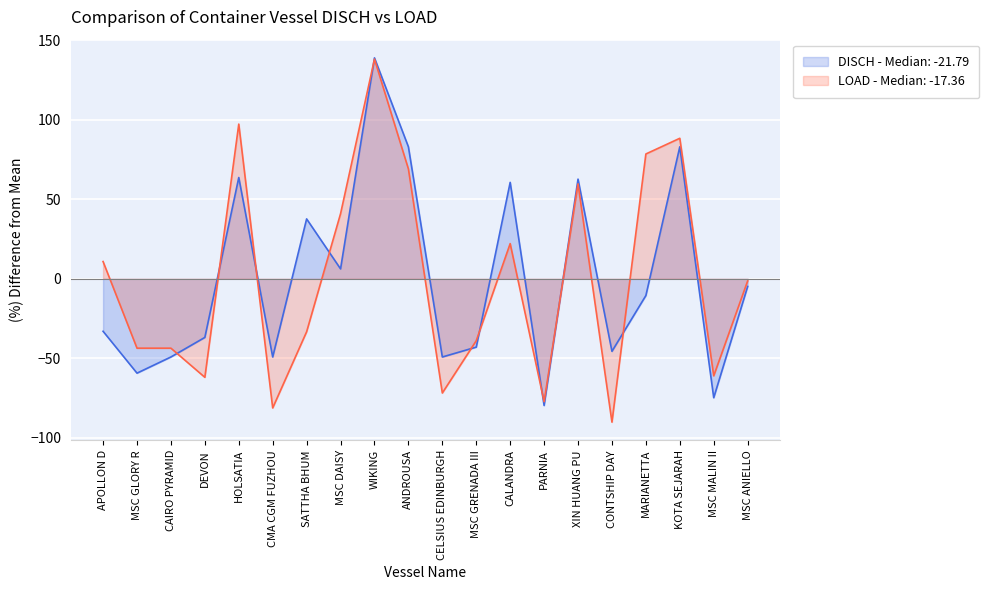

Is it true that DISCH equals 138.8 at WIKING?

True